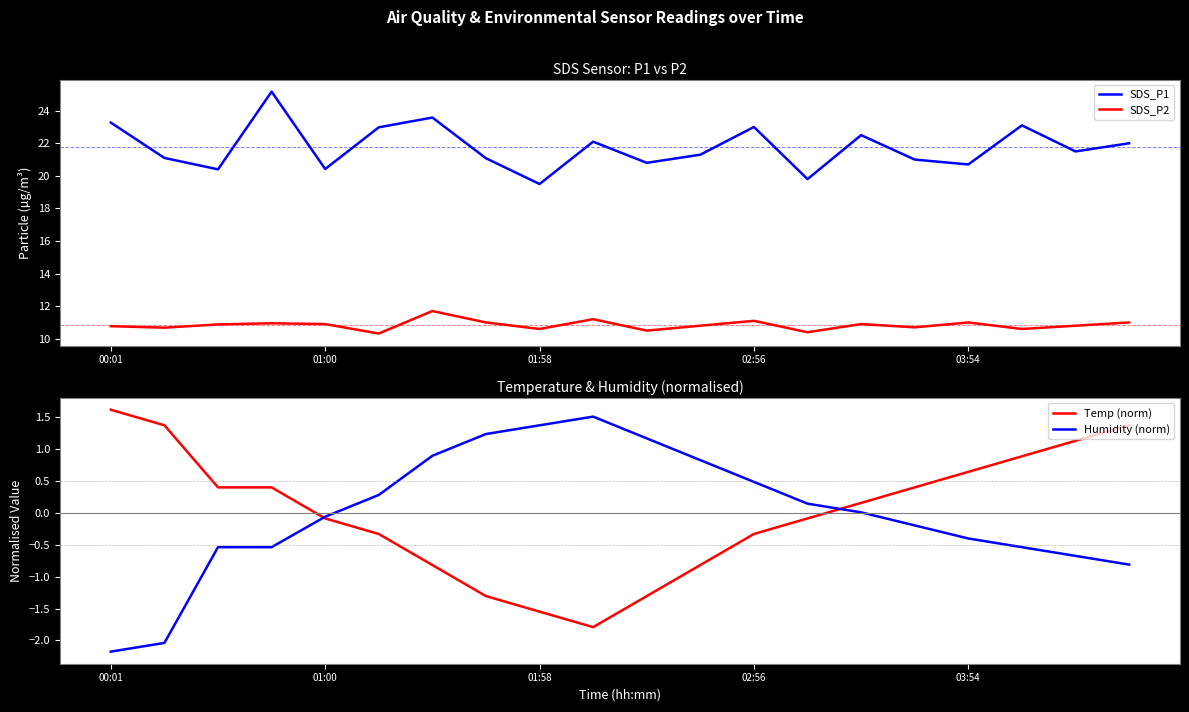

True or false: Humidity (norm) has a value of 0.5 at 02:56.

True